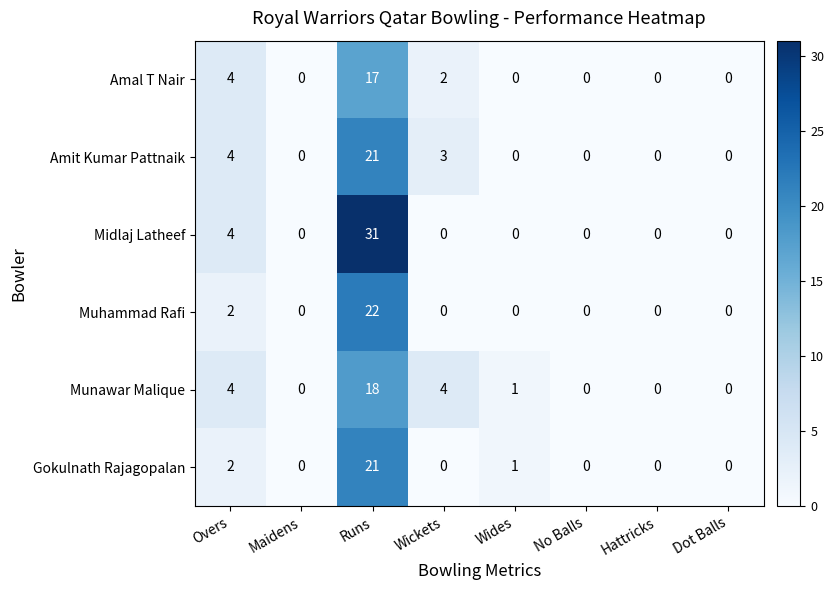

How many Midlaj Latheef values are between 0 and 4?

7